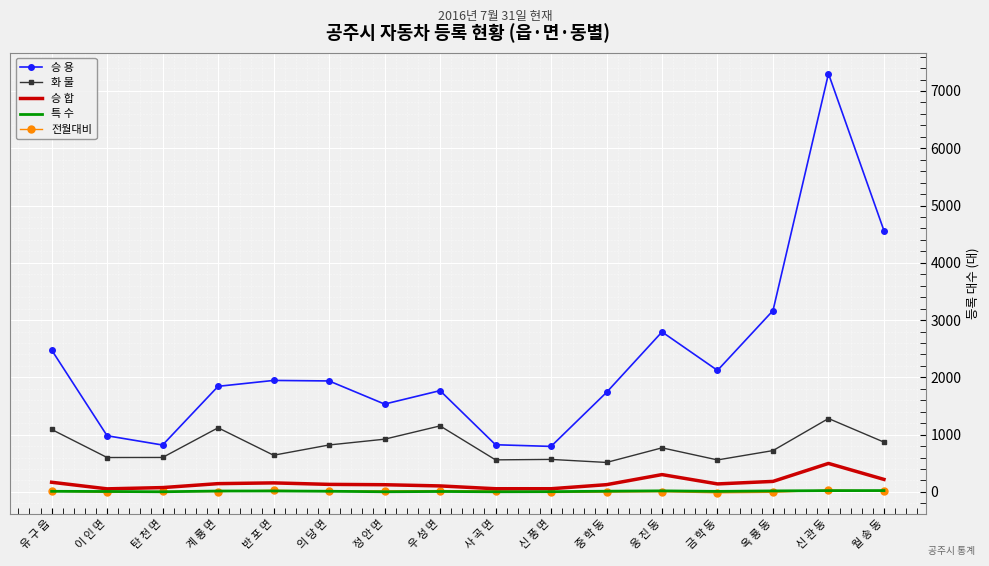

Reading left to right, what are all the values shown in this chart?

승 용: 유 구 읍=2478	이 인 면=980	탄 천 면=818	계 룡 면=1843	반 포 면=1946	의 당 면=1937	정 안 면=1533	우 성 면=1768	사 곡 면=823	신 풍 면=794	중 학 동=1737	웅 진 동=2793	금 학 동=2121	옥 룡 동=3165	신 관 동=7302	월 송 동=4561
화 물: 유 구 읍=1090	이 인 면=600	탄 천 면=601	계 룡 면=1119	반 포 면=640	의 당 면=819	정 안 면=920	우 성 면=1152	사 곡 면=559	신 풍 면=567	중 학 동=514	웅 진 동=769	금 학 동=558	옥 룡 동=721	신 관 동=1281	월 송 동=869
승 합: 유 구 읍=168	이 인 면=53	탄 천 면=75	계 룡 면=144	반 포 면=157	의 당 면=131	정 안 면=125	우 성 면=104	사 곡 면=55	신 풍 면=55	중 학 동=126	웅 진 동=302	금 학 동=139	옥 룡 동=183	신 관 동=497	월 송 동=218
특 수: 유 구 읍=10	이 인 면=7	탄 천 면=2	계 룡 면=15	반 포 면=16	의 당 면=11	정 안 면=2	우 성 면=7	사 곡 면=2	신 풍 면=4	중 학 동=12	웅 진 동=18	금 학 동=9	옥 룡 동=17	신 관 동=22	월 송 동=23
전월대비: 유 구 읍=15	이 인 면=-10	탄 천 면=8	계 룡 면=6	반 포 면=28	의 당 면=11	정 안 면=18	우 성 면=22	사 곡 면=17	신 풍 면=-10	중 학 동=-3	웅 진 동=4	금 학 동=-16	옥 룡 동=-7	신 관 동=31	월 송 동=15